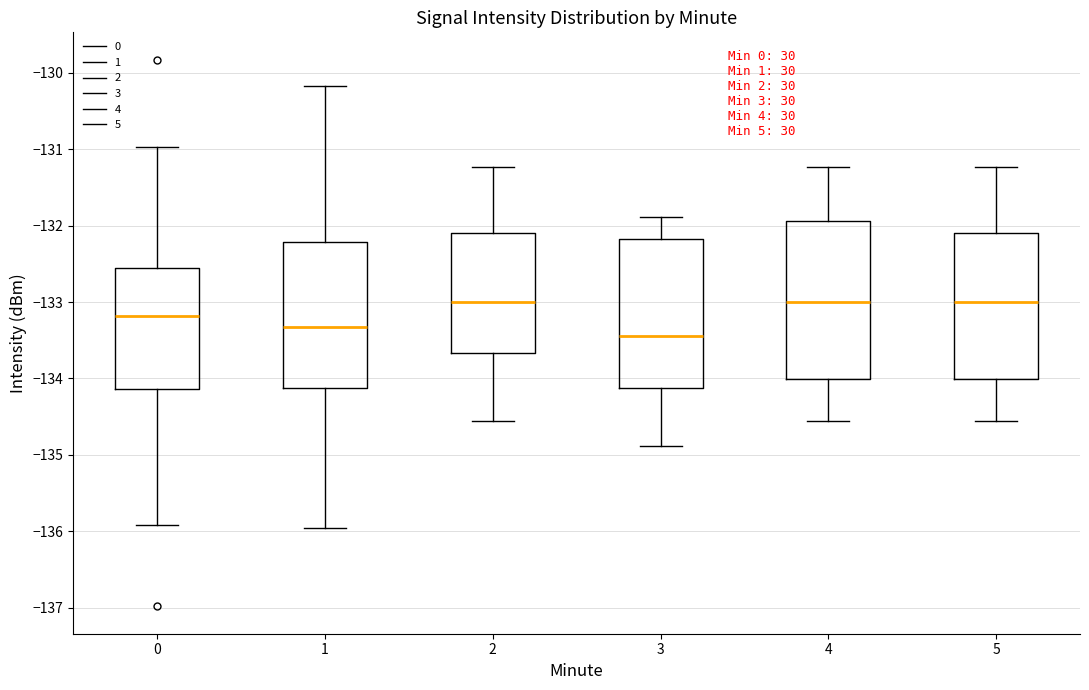

Where is the lower edge of the box at x = 2 on the y-axis? The values are not printed on the chart, so give them approximately, as read against the axis.

-133.7